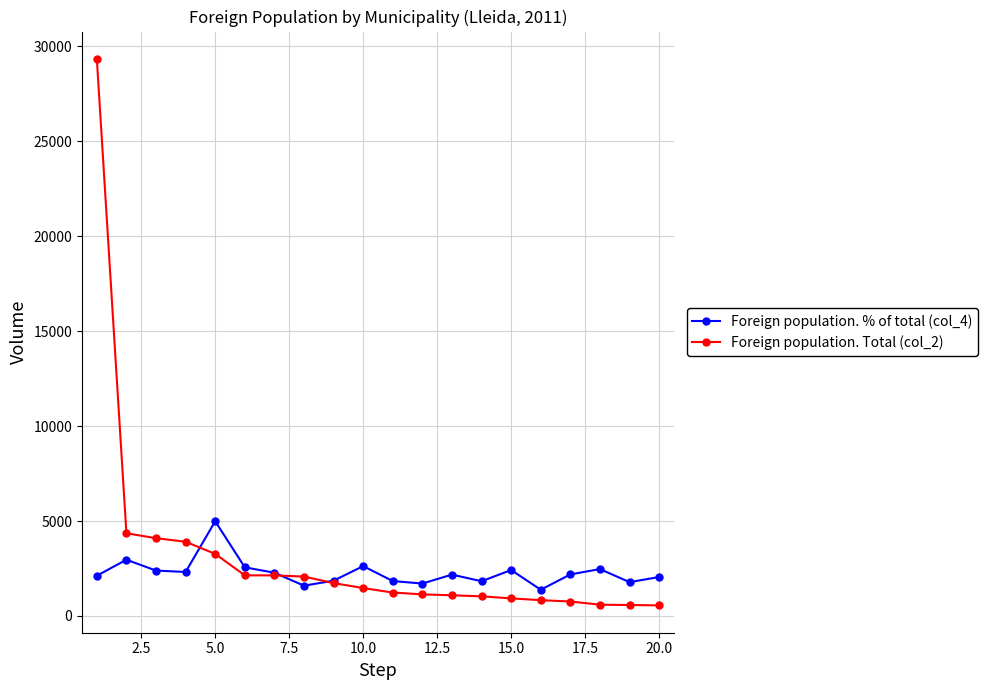

True or false: Foreign population. % of total (col_4) has more than 1 interior local peaks.

True